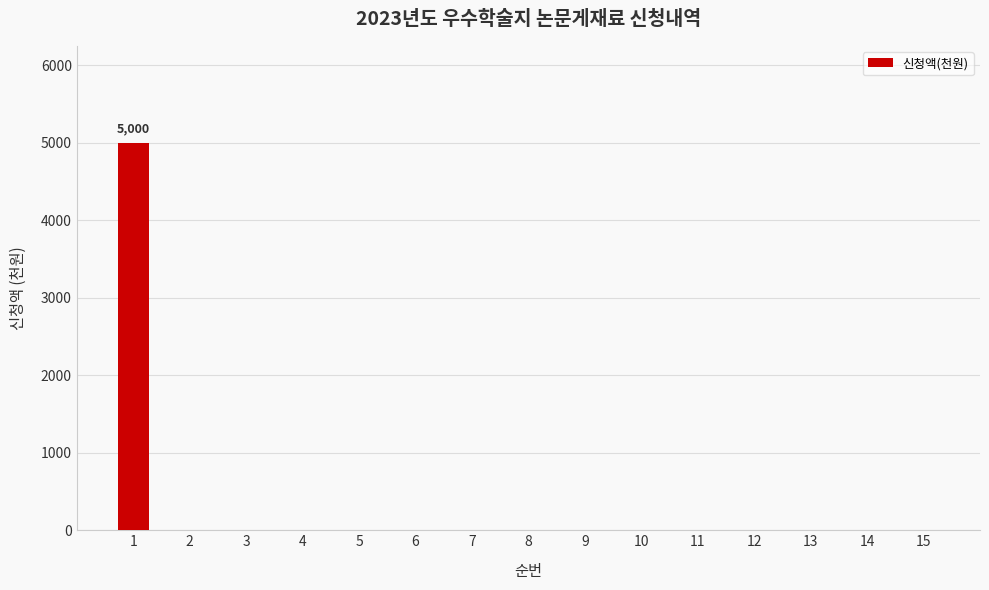

True or false: the data shows 0 at 4.

True